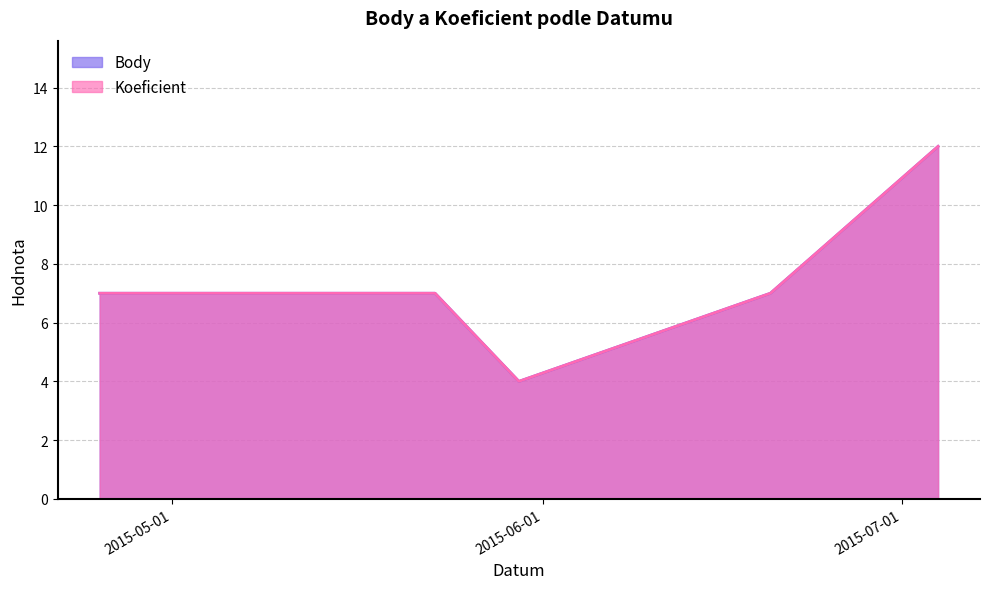

Reading left to right, extract all data points from this chart.

Koeficient: 2015-04-25=7	2015-05-23=7	2015-05-30=4	2015-06-20=7	2015-07-04=12
Body: 2015-04-25=7	2015-05-23=7	2015-05-30=4	2015-06-20=7	2015-07-04=12